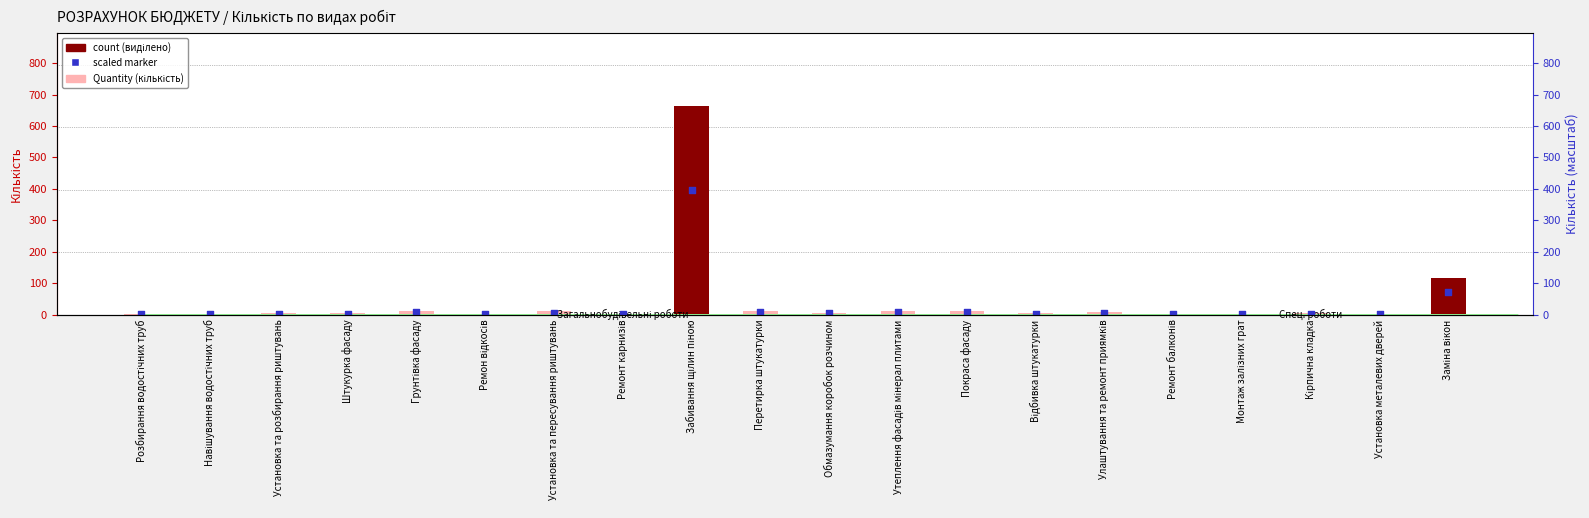

At how many categories does at least one series exceed 62?

2